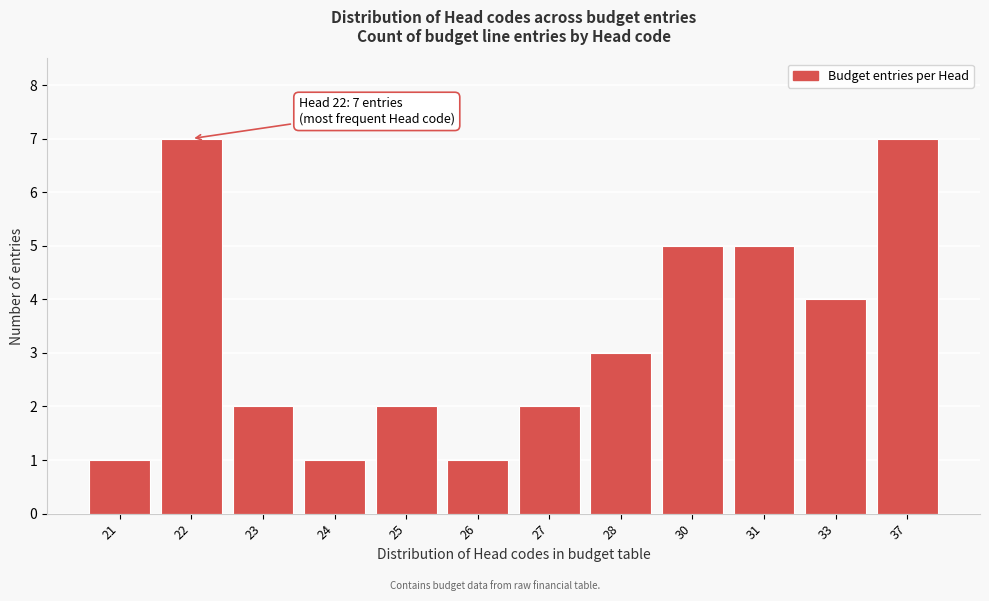

Reading left to right, list all the values displayed in this chart.

21=1	22=7	23=2	24=1	25=2	26=1	27=2	28=3	30=5	31=5	33=4	37=7